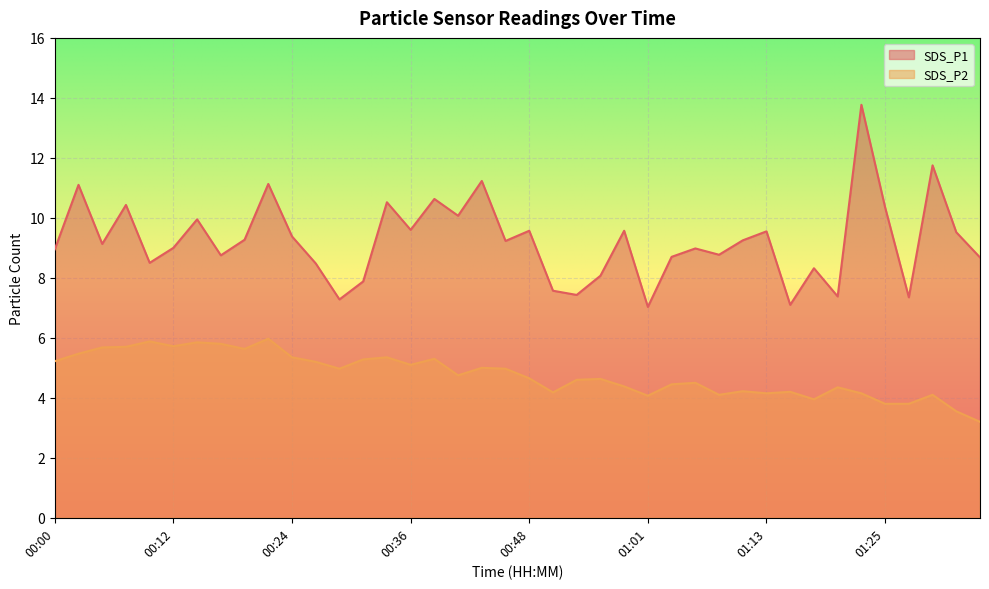

How many interior local peaks does the SDS_P2 series have?

12